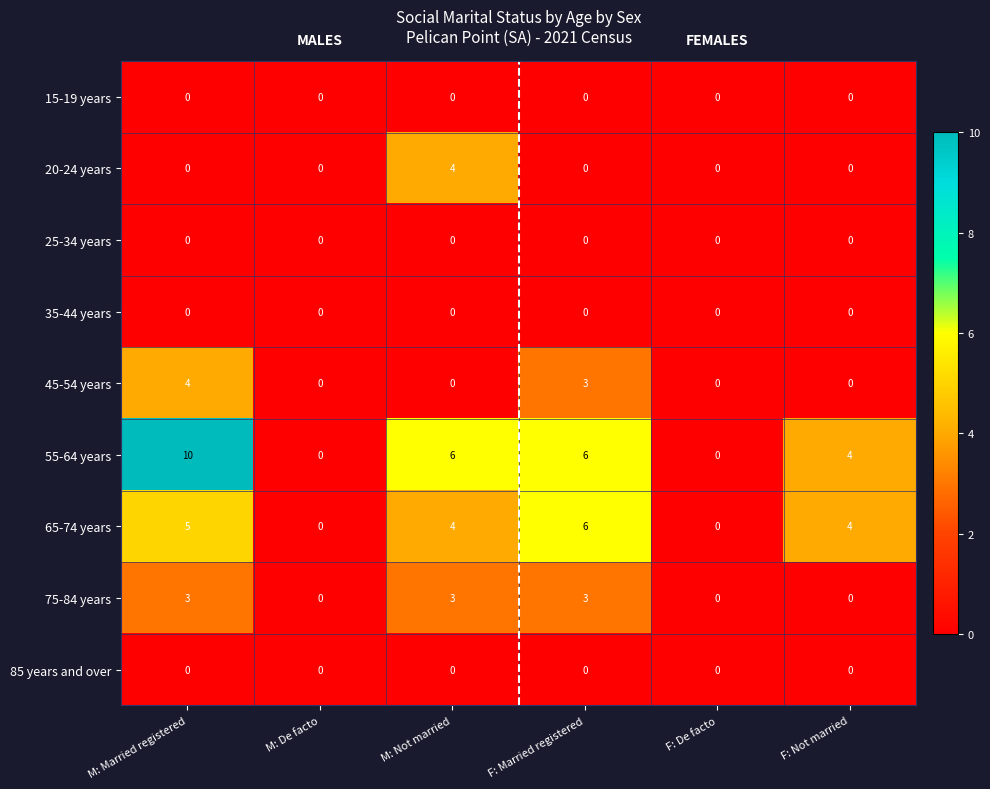

What is the highest value of the 45-54 years series?

4